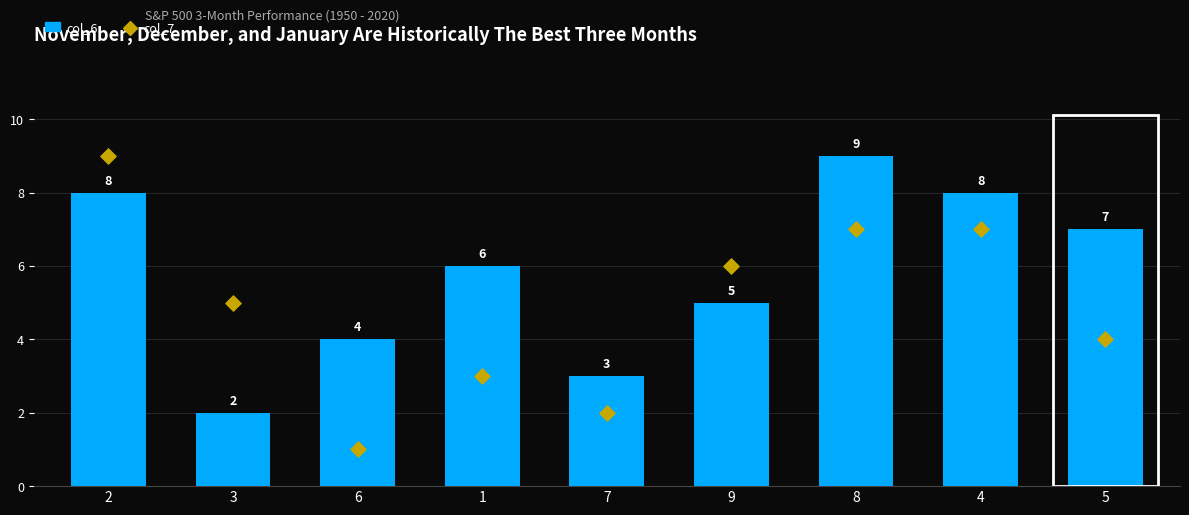

What are all the series names shown in the legend?

col_6, col_7